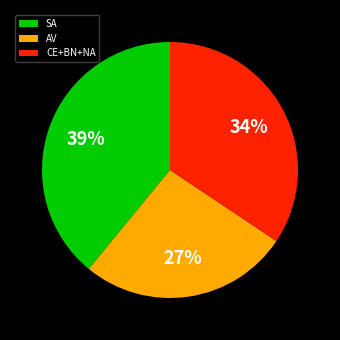

True or false: SA accounts for 39% of the total.

True